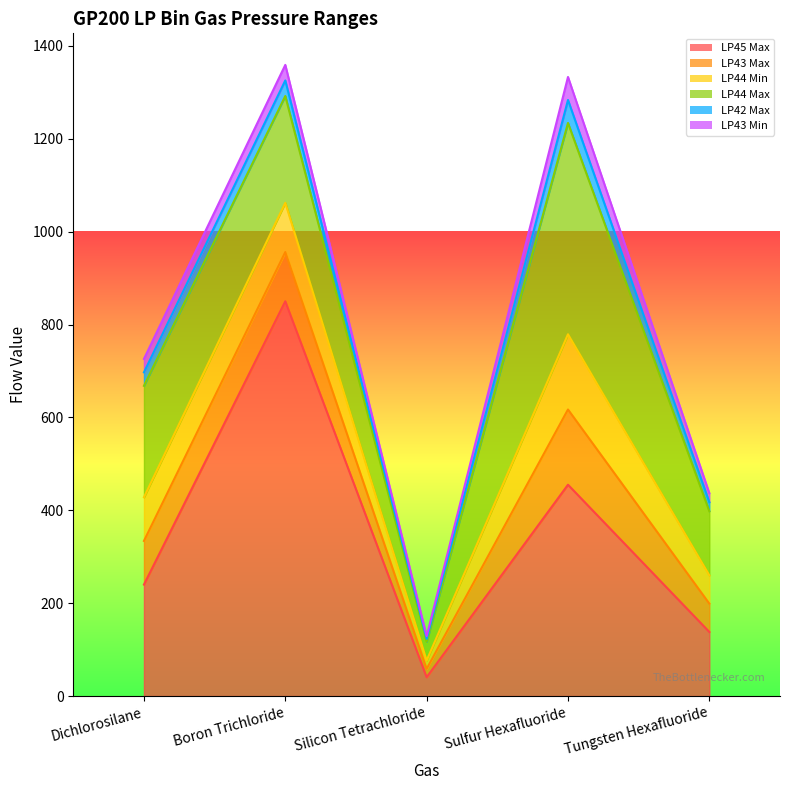

Reading left to right, list all the values displayed in this chart.

LP45 Max: 240.0	850.0	40.5	455.0	138.0
LP43 Max: 94.0	106.0	18.0	162.0	61.0
LP44 Min: 94.0	106.0	18.0	162.0	61.0
LP44 Max: 240.0	230.0	40.5	455.0	138.0
LP42 Max: 29.0	33.5	6.0	49.5	19.4
LP43 Min: 29.0	33.5	6.0	49.5	19.4